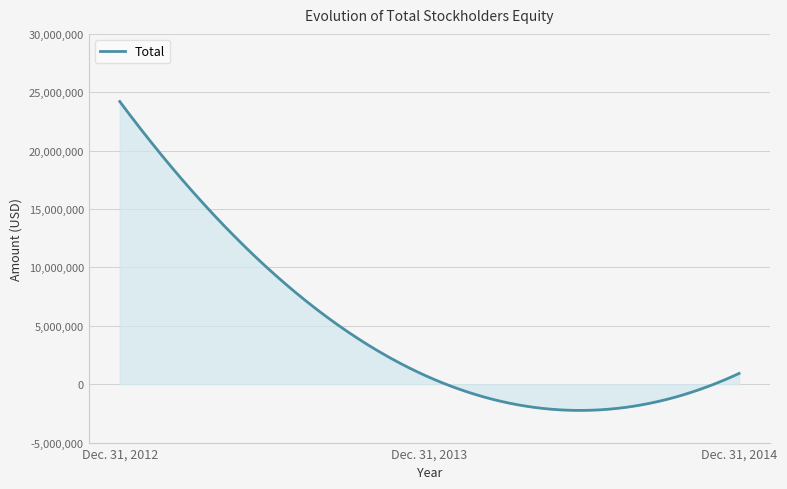

What is the difference between the maximum and minimum values?

26453653.2